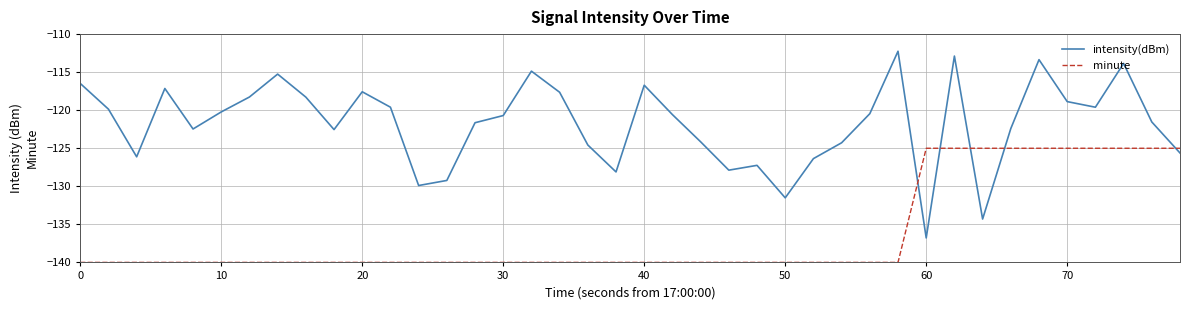

Which series ends up on top after the final intersection of intensity(dBm) and minute?

minute